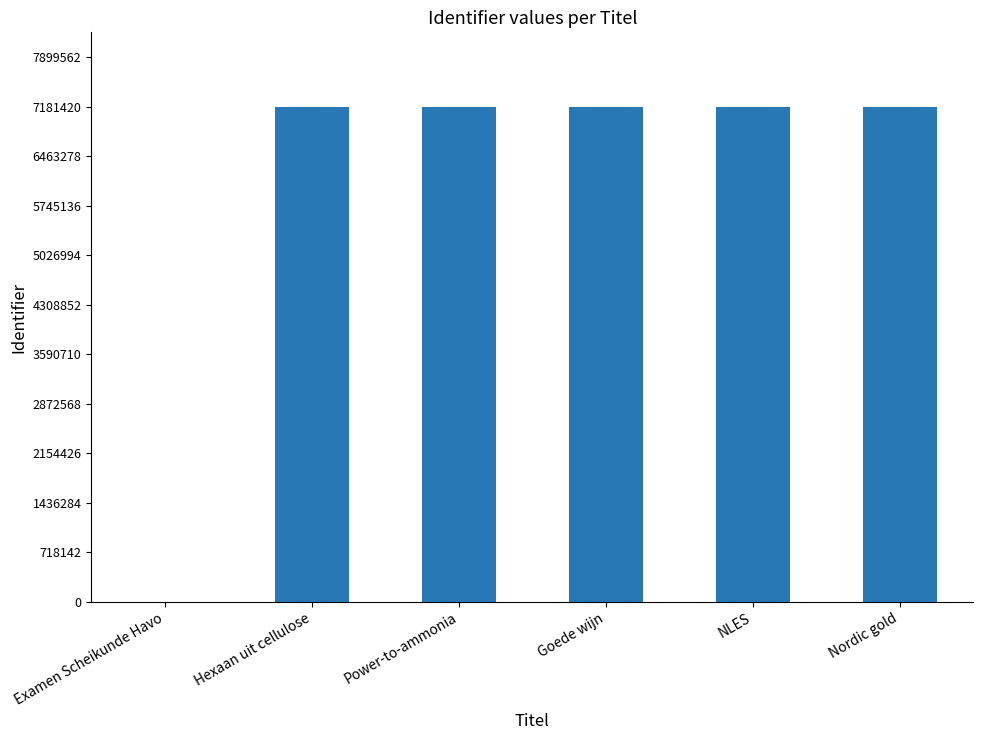

What is the sum of all values?

35903418